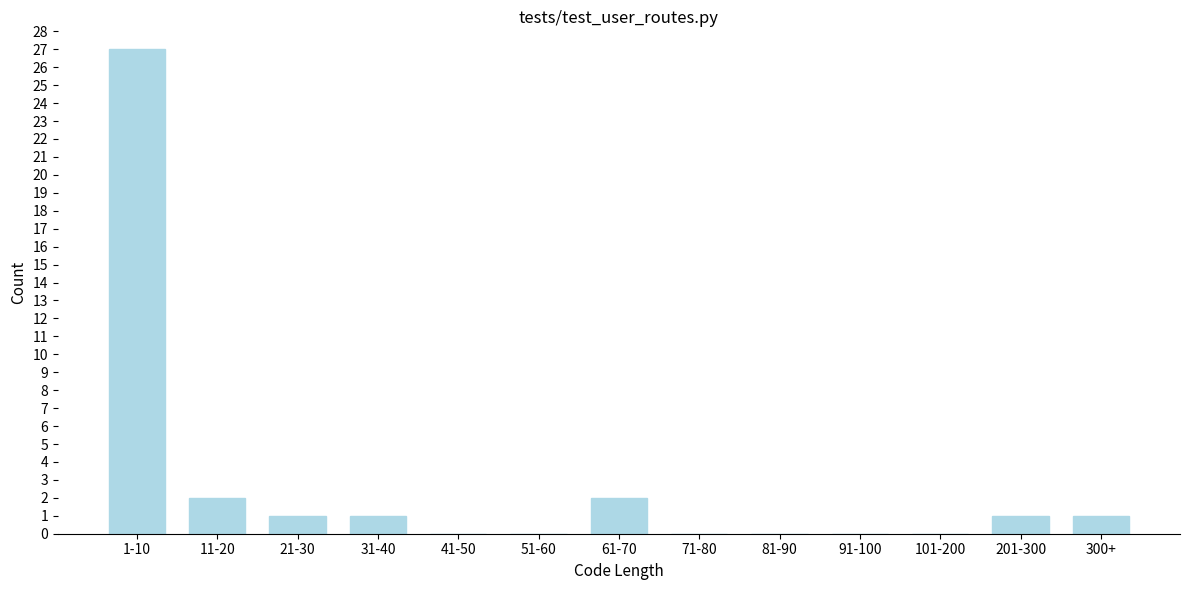

Reading left to right, what are all the values shown in this chart?

1-10=27	11-20=2	21-30=1	31-40=1	41-50=0	51-60=0	61-70=2	71-80=0	81-90=0	91-100=0	101-200=0	201-300=1	300+=1